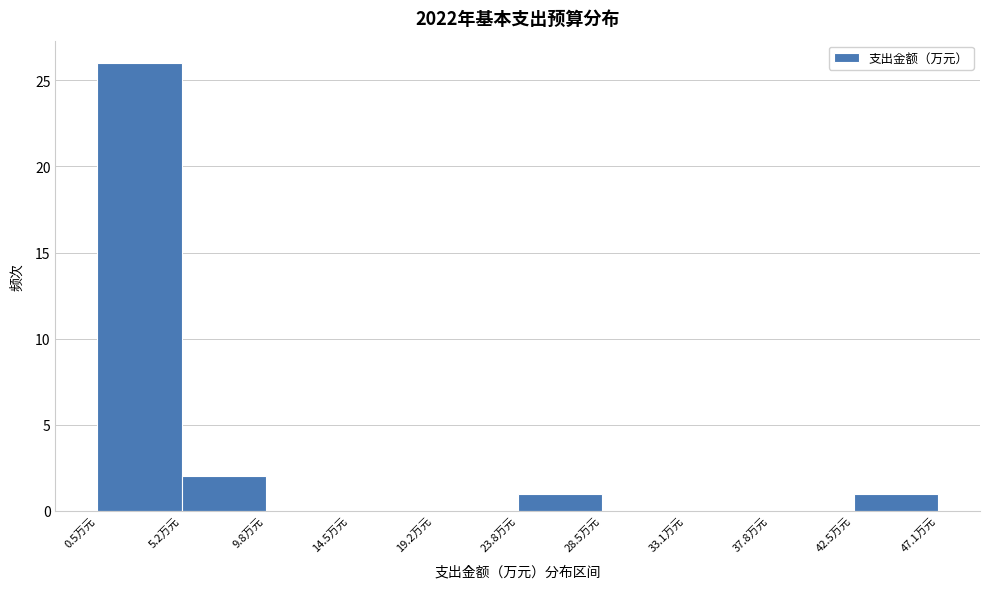

Reading left to right, transcribe this chart: for each bar, give the range it covers on the x-axis and its height. Neither the bar edges nor the heights are printed on the chart, so give them approximately, as read against the axes.

0.5 to 5.0: 26
5.0 to 10.0: 2
10.0 to 14.5: 0
14.5 to 19.0: 0
19.0 to 24.0: 0
24.0 to 28.5: 1
28.5 to 33.0: 0
33.0 to 38.0: 0
38.0 to 42.5: 0
42.5 to 47.0: 1